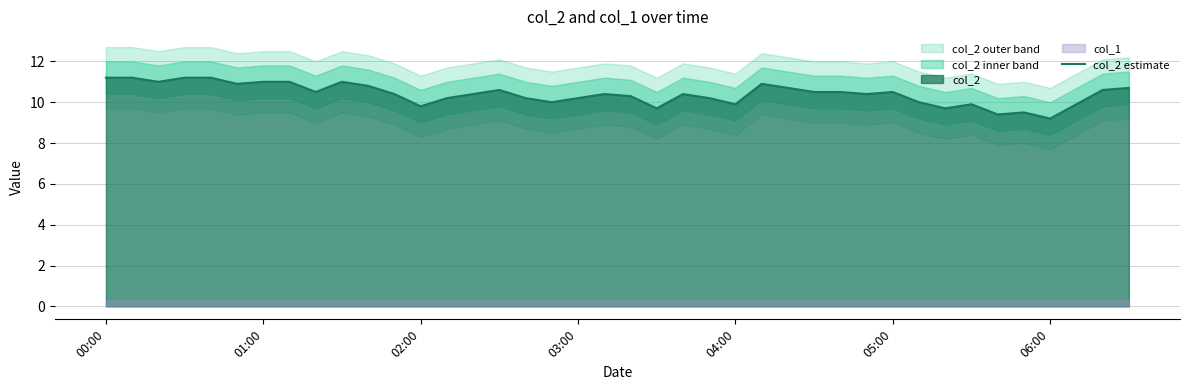

What is the maximum value for col_2 estimate?

11.2